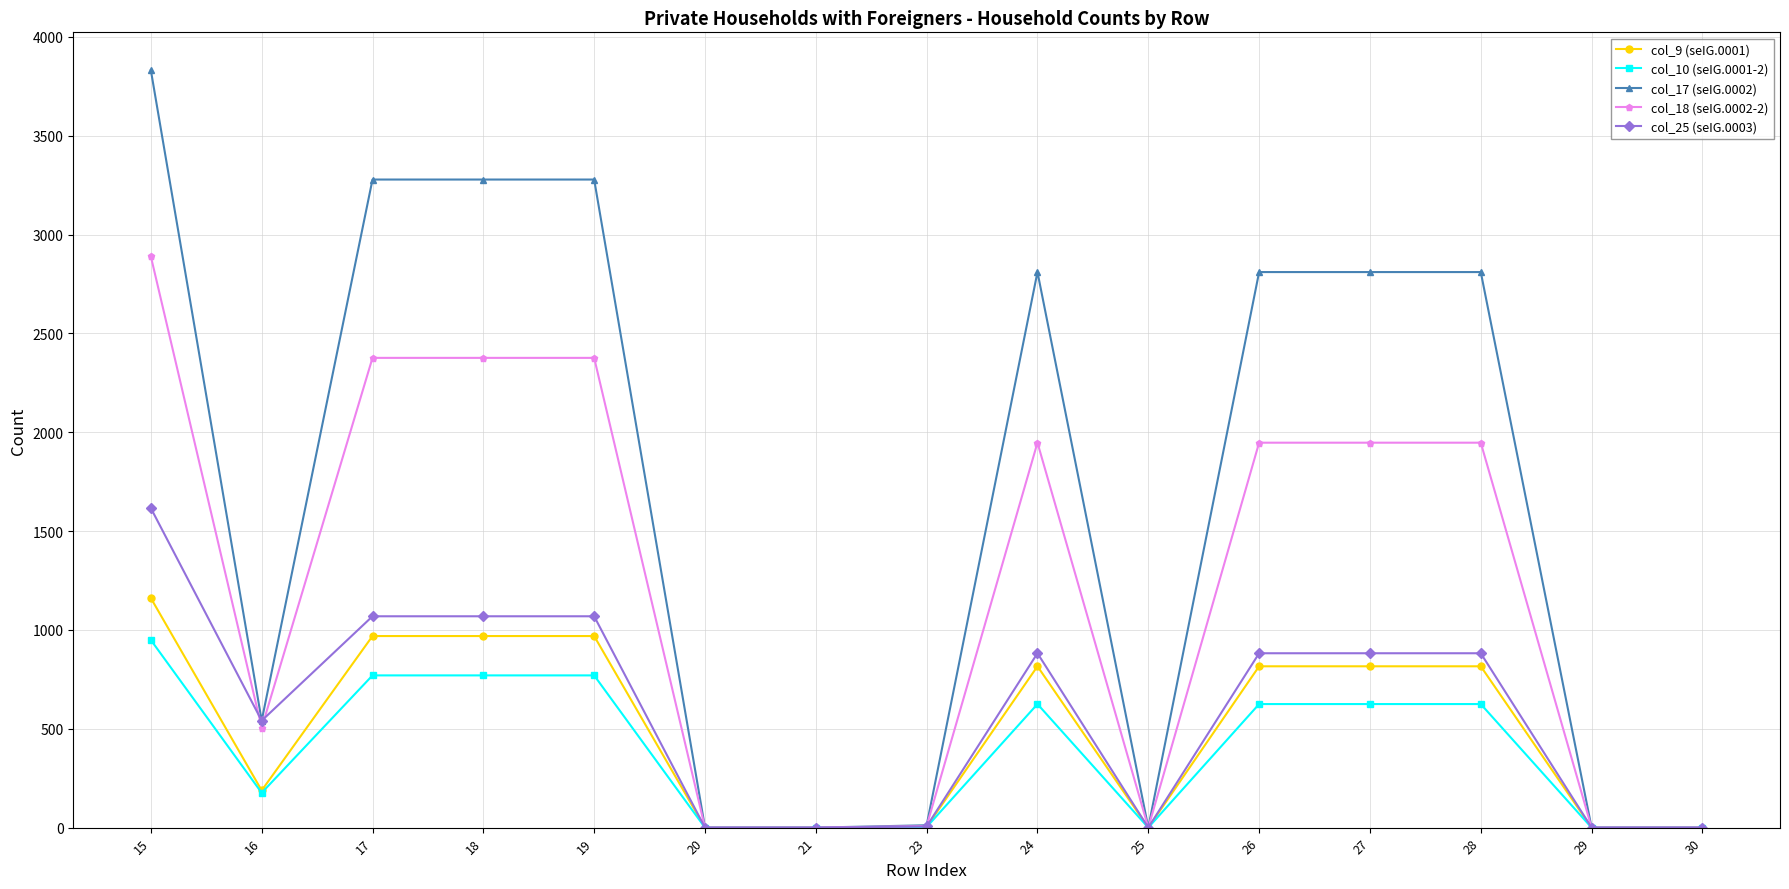

The value of col_18 (seIG.0002-2) at 17 is 2376. True or false?

True